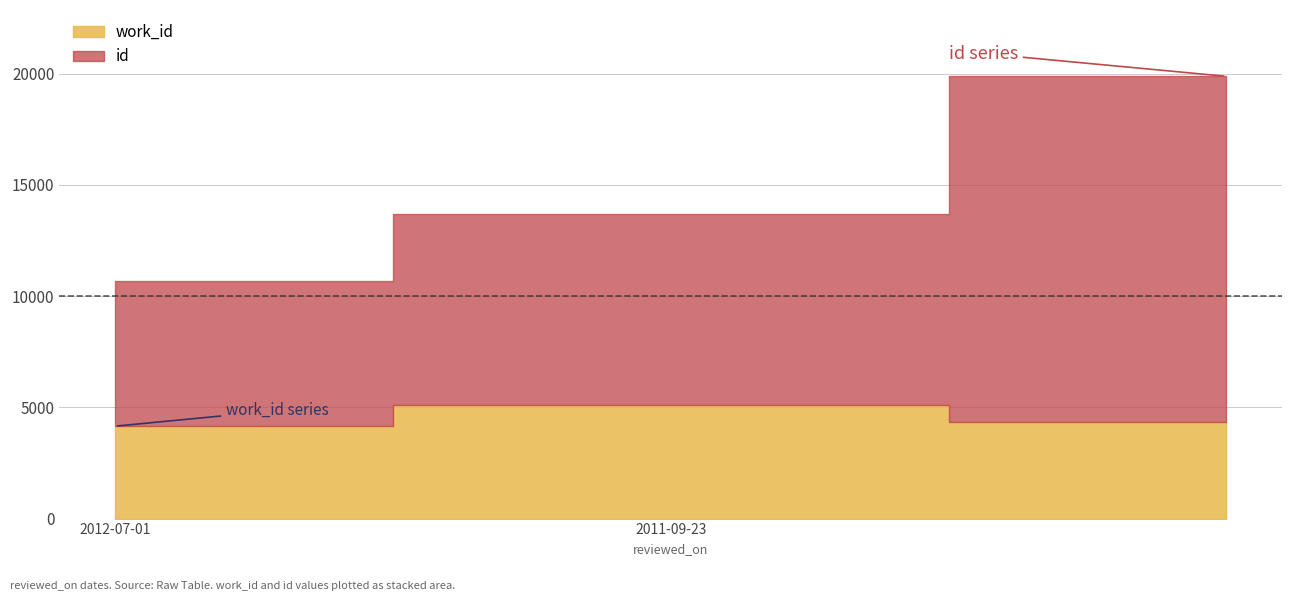

True or false: id has a value of 13699 at 2011-09-23.

True